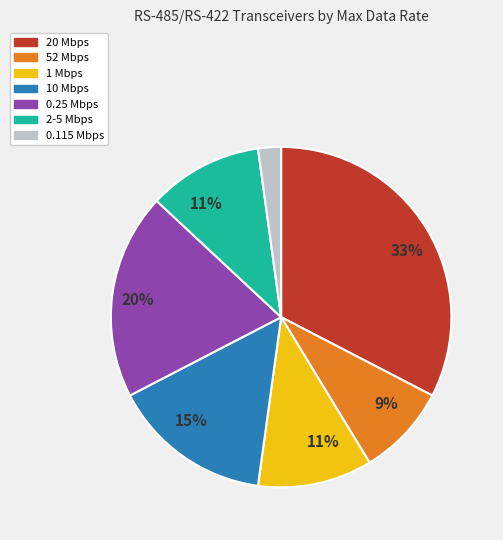

Is there any slice that represents more than half of the pie?

No